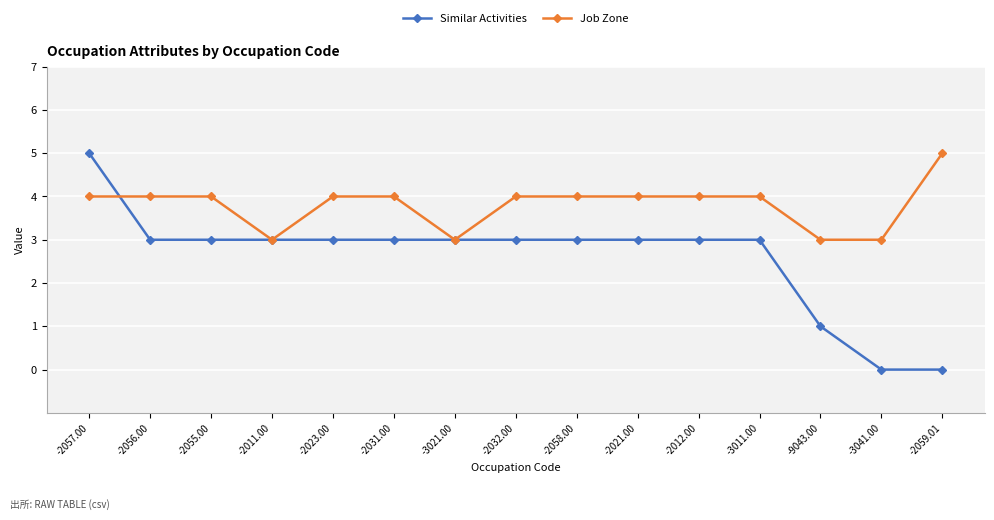

What position from the right is -2012.00?

5